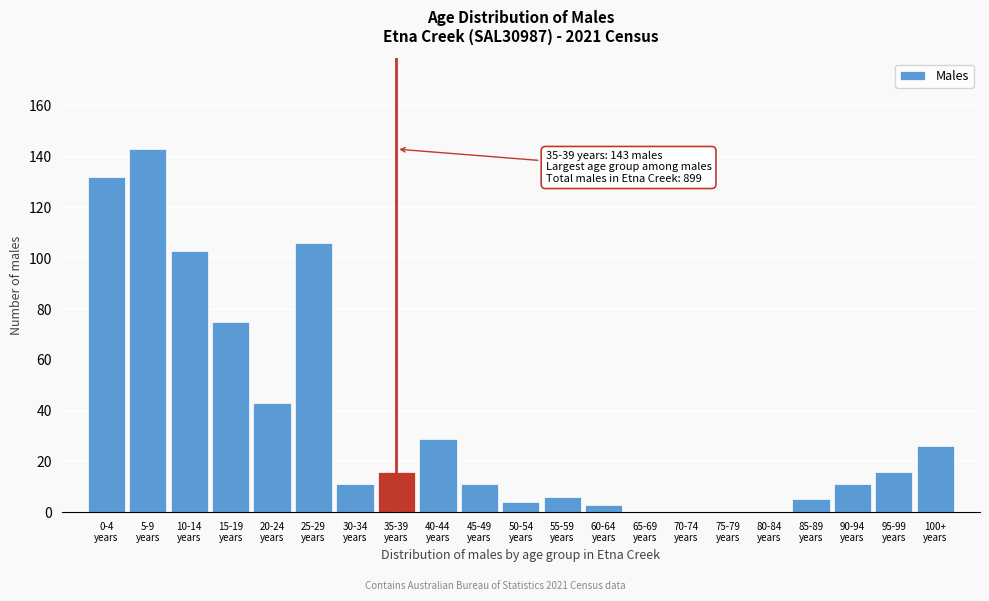

What is the maximum value shown in the chart?

143